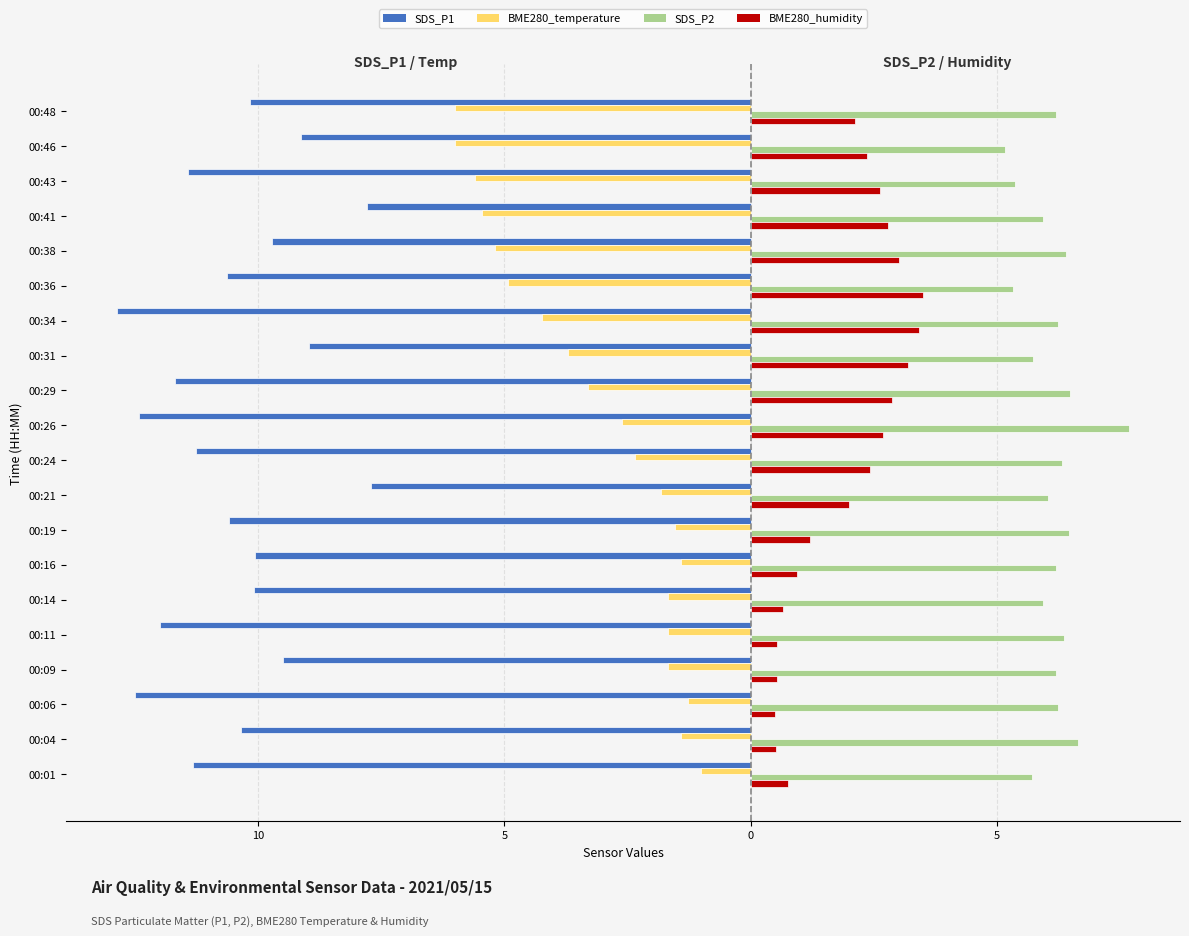

What are all the series names shown in the legend?

SDS_P1, BME280_temperature, SDS_P2, BME280_humidity